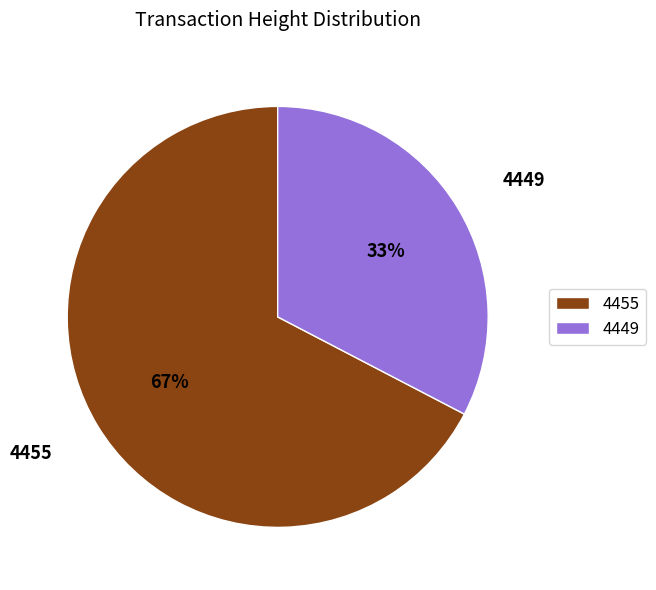

True or false: 4449 accounts for 44% of the total.

False